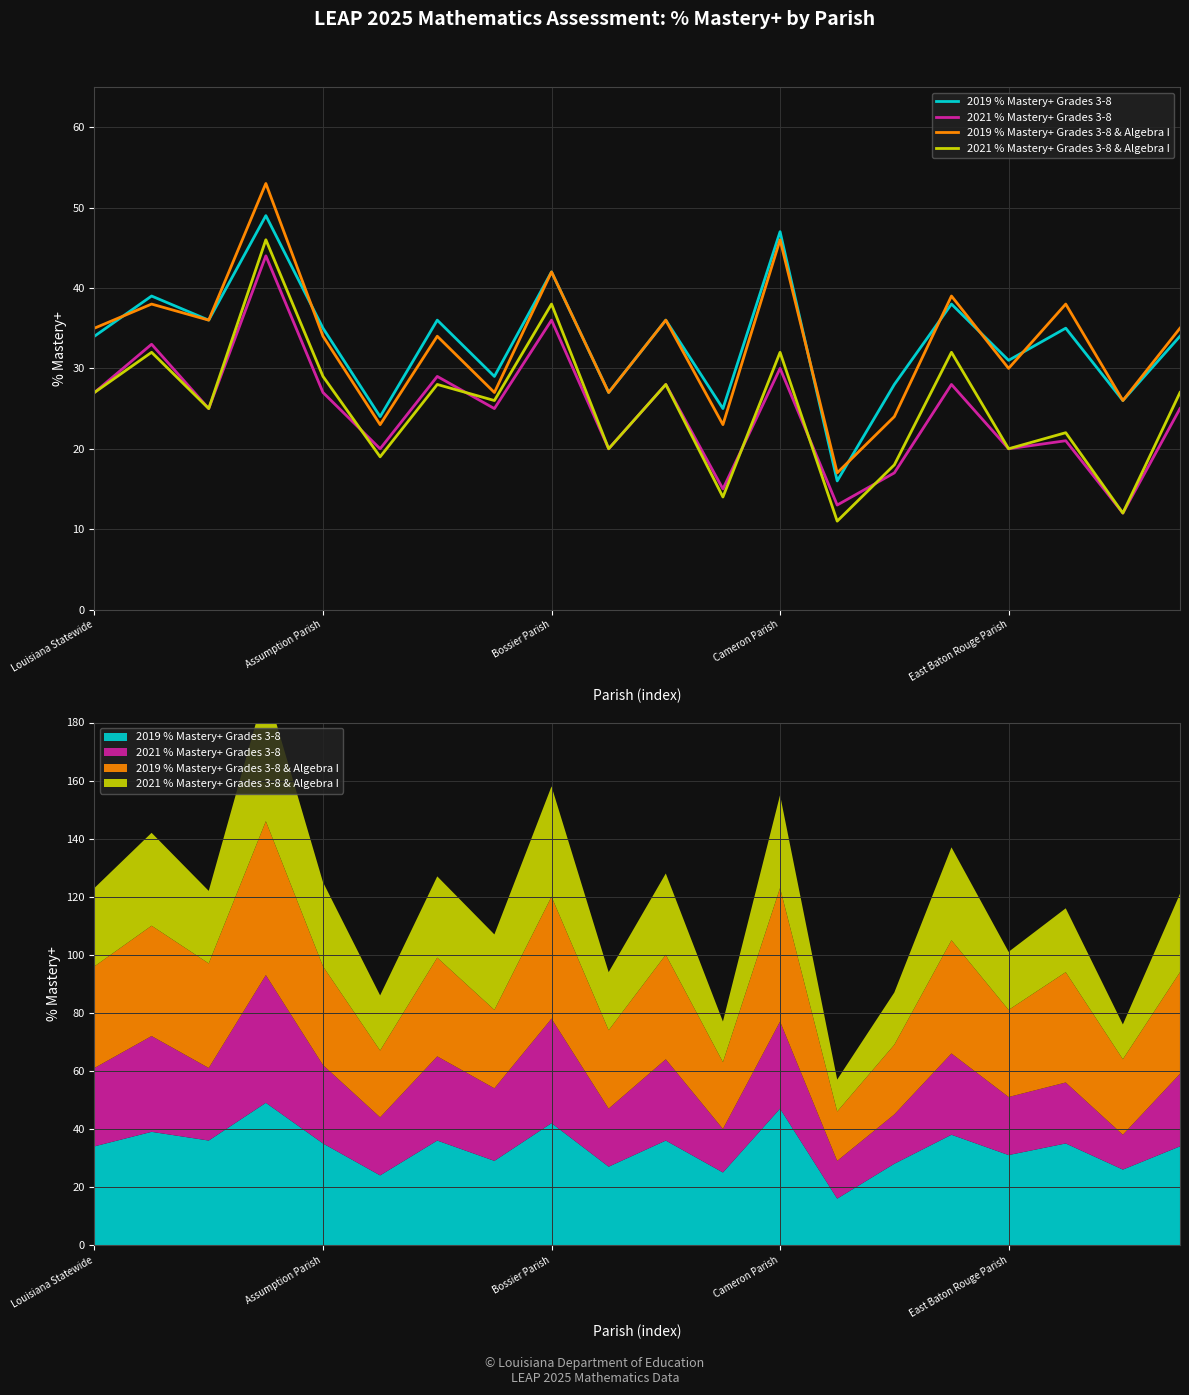

Reading right to left, extract all data points from this chart.

2019 % Mastery+ Grades 3-8: 34	26	35	31	38	28	16	47	25	36	27	42	29	36	24	35	49	36	39	34
2021 % Mastery+ Grades 3-8: 25	12	21	20	28	17	13	30	15	28	20	36	25	29	20	27	44	25	33	27
2019 % Mastery+ Grades 3-8 & Algebra I: 35	26	38	30	39	24	17	46	23	36	27	42	27	34	23	34	53	36	38	35
2021 % Mastery+ Grades 3-8 & Algebra I: 27	12	22	20	32	18	11	32	14	28	20	38	26	28	19	29	46	25	32	27